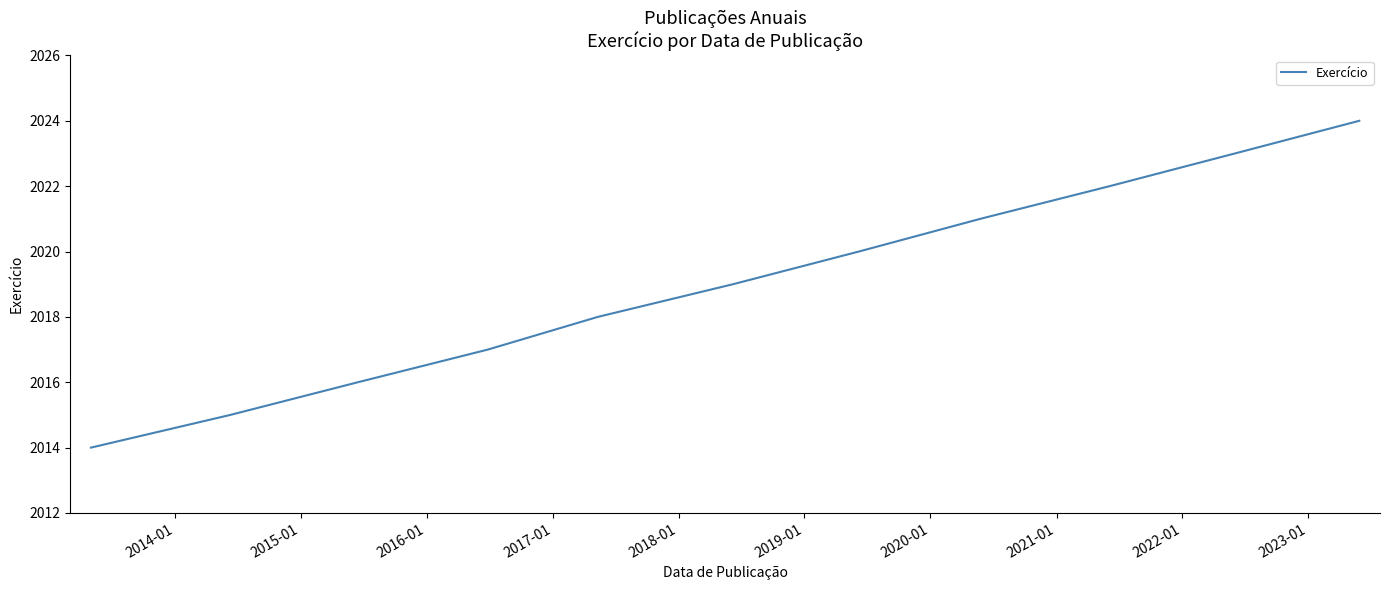

Does the chart have visible grid lines?

No